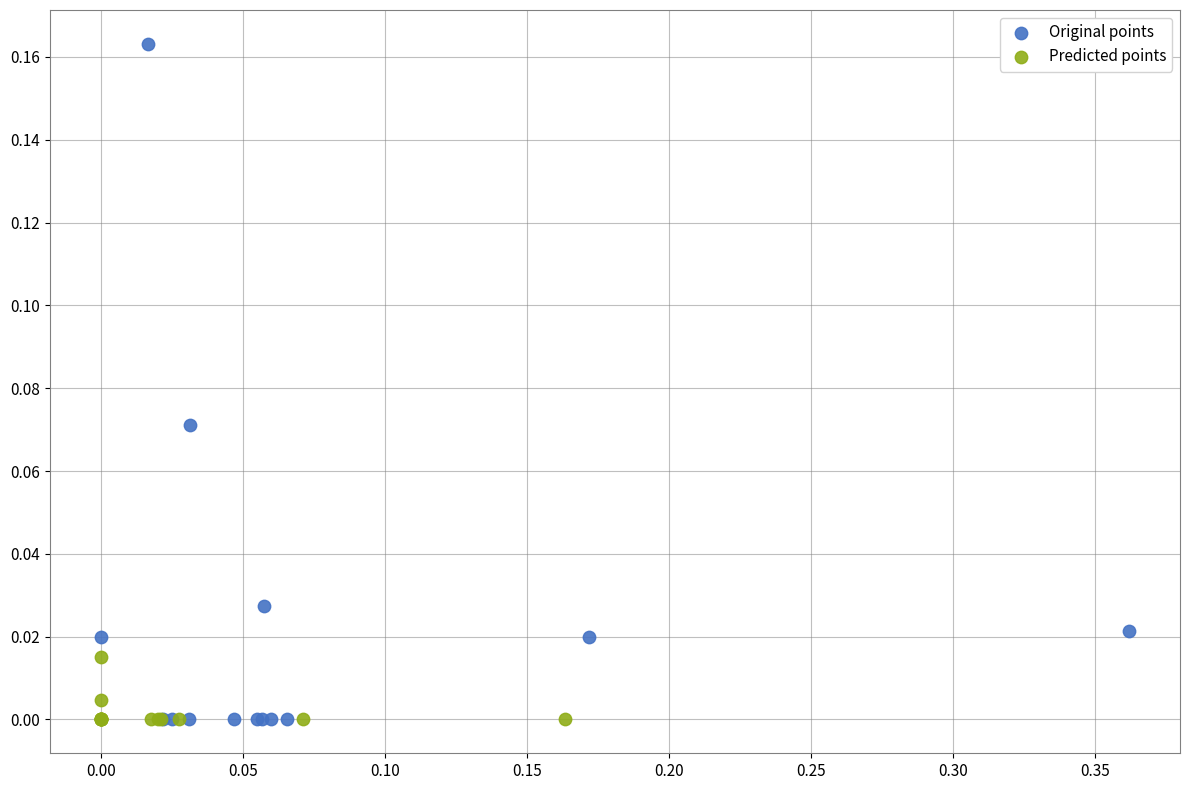

Which series has the widest spread of Y values?

Original points